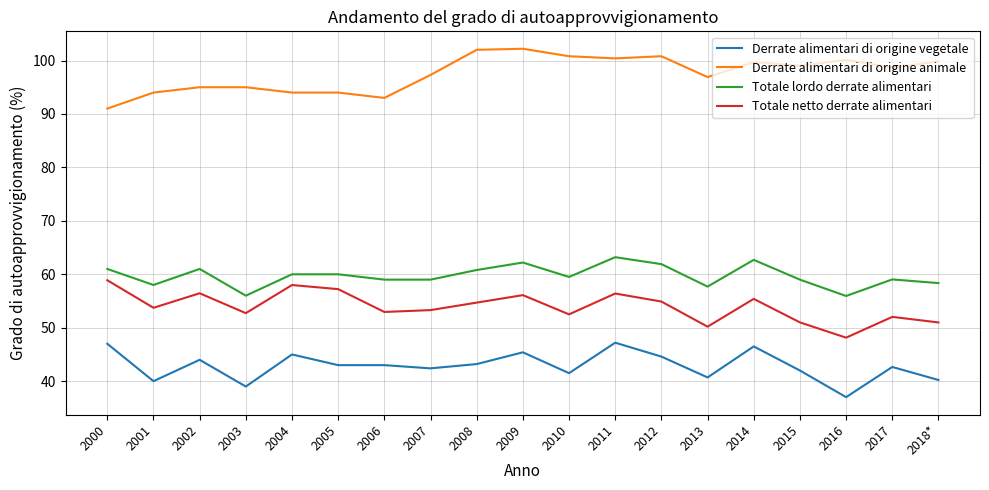

What is the difference between the highest and lowest values at 2003?

56.0